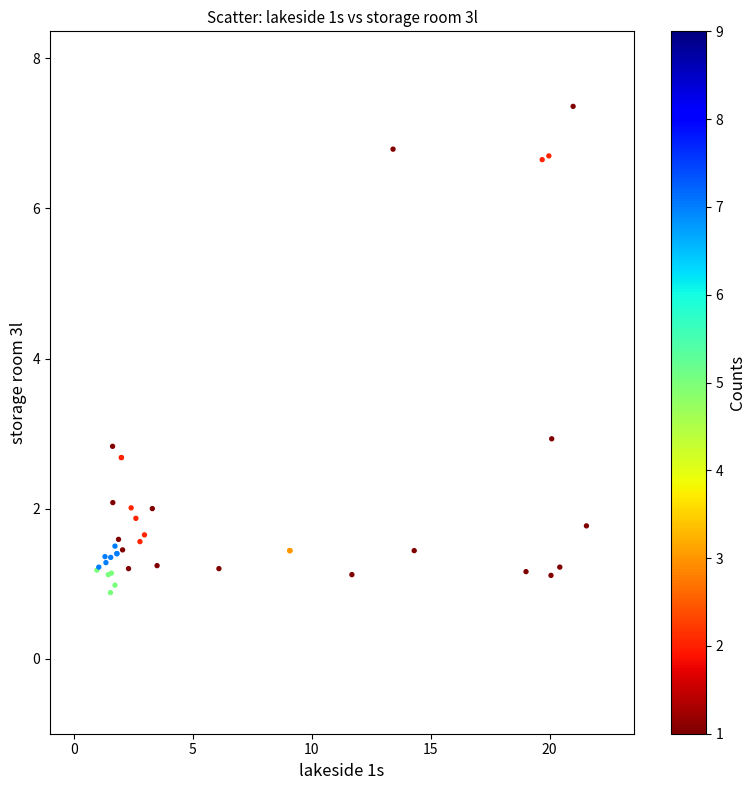

What Y value in the scatter plot is closest to 4?

2.9